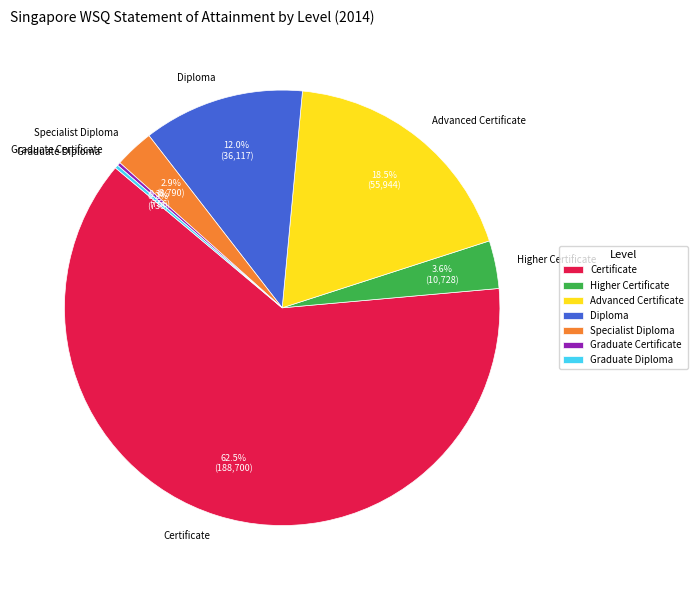

Is there a majority slice in this chart?

Yes